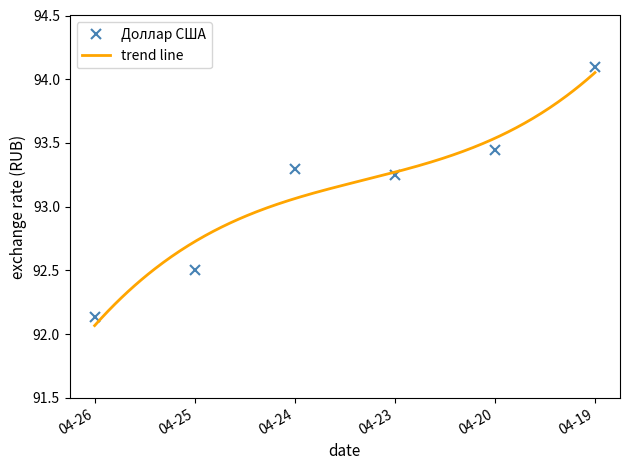

Reading right to left, extract all data points from this chart.

94.1	93.4	93.3	93.3	92.5	92.1